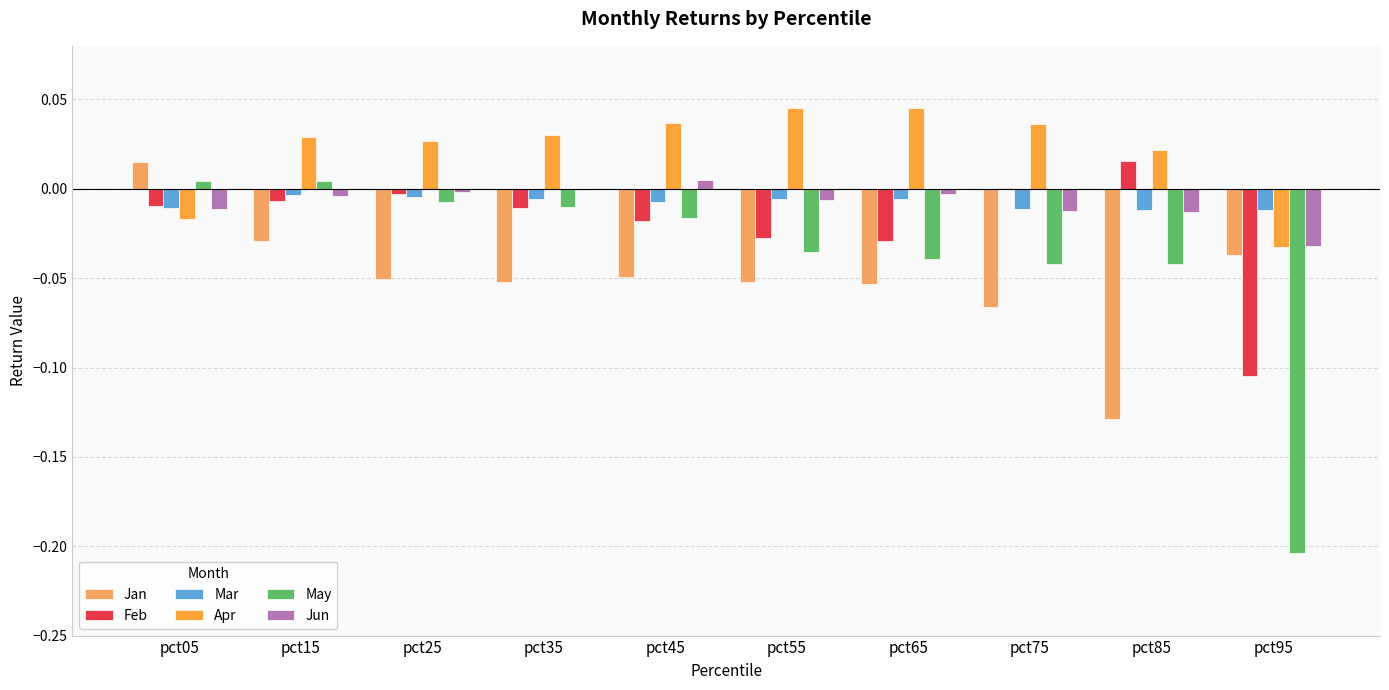

Are the bars horizontal?

No